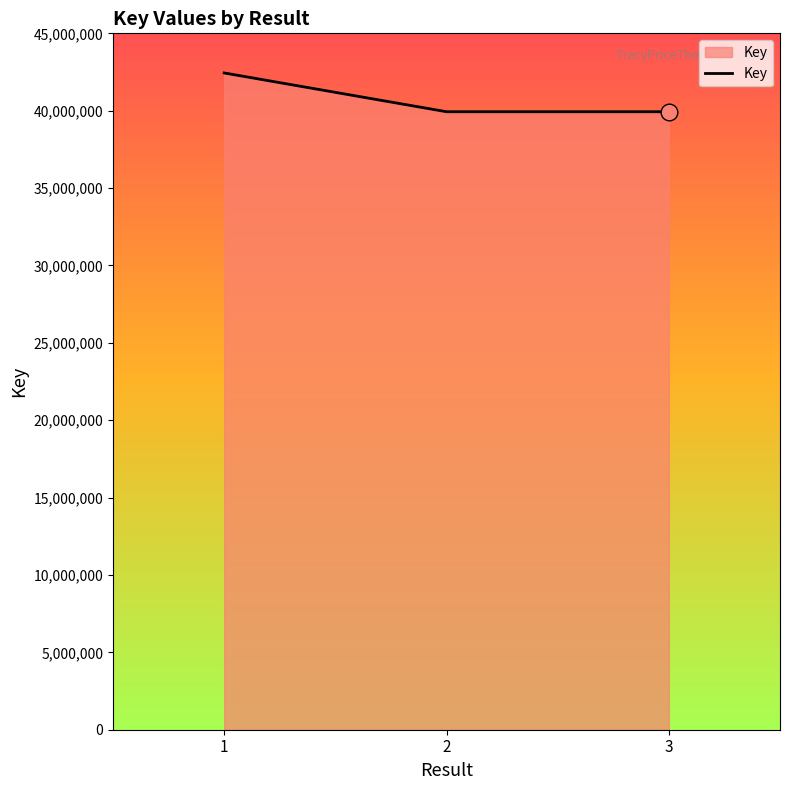

What is the minimum value shown in the chart?

39934001